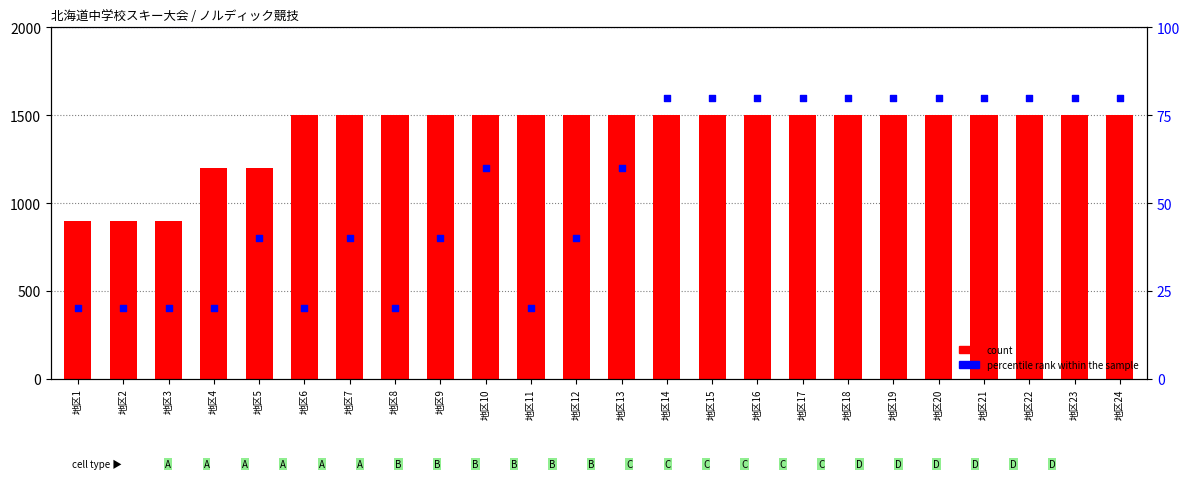

Which series has the largest total across all categories?

count